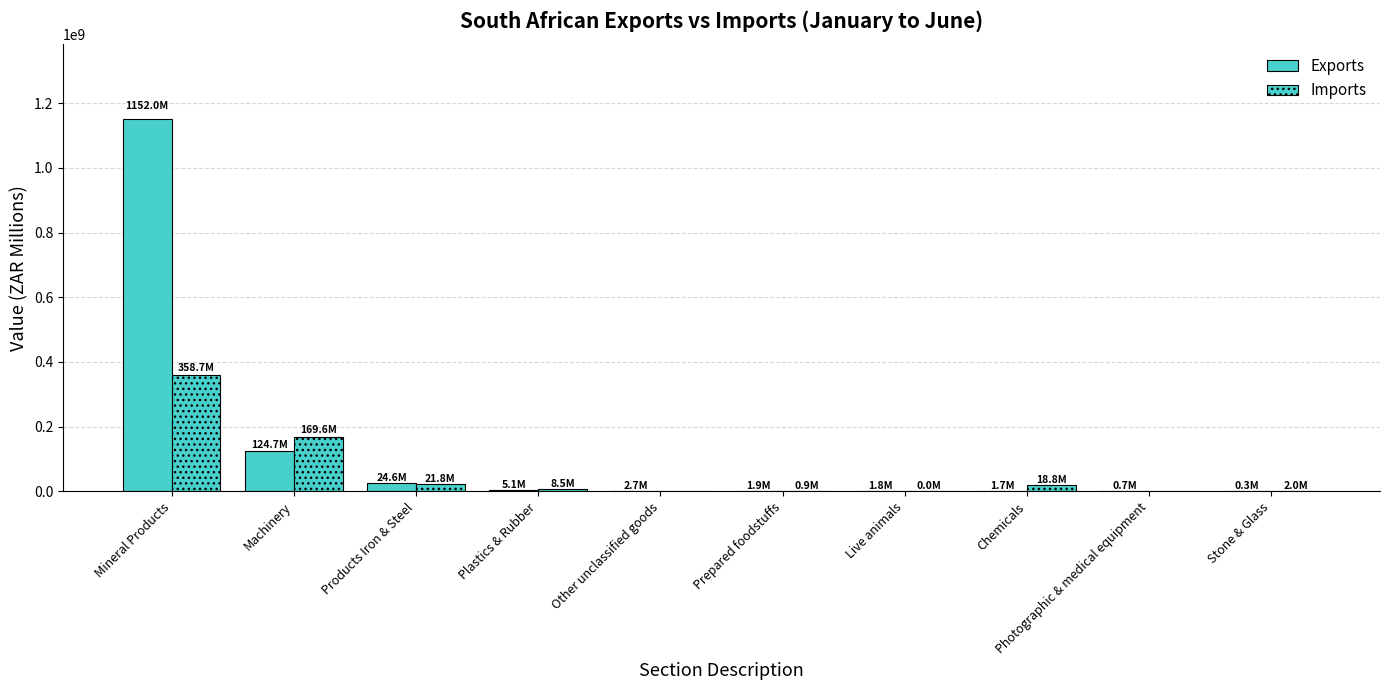

Count the number of data series in this chart.

2